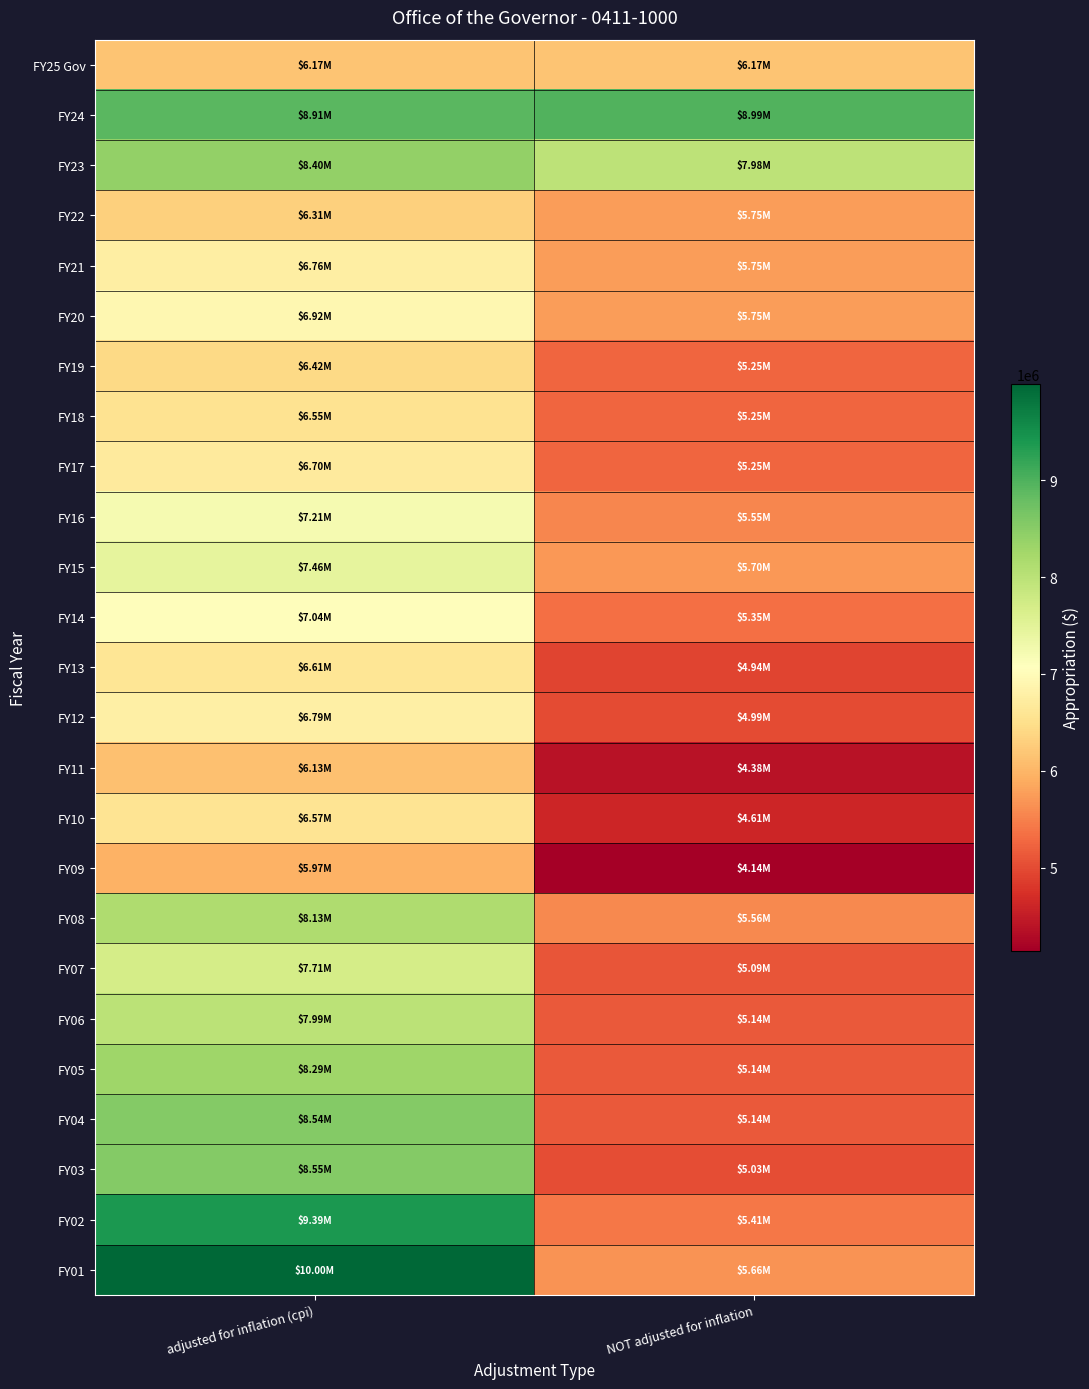

What is the spread (max minus min) of values at adjusted for inflation (cpi)?

4024533